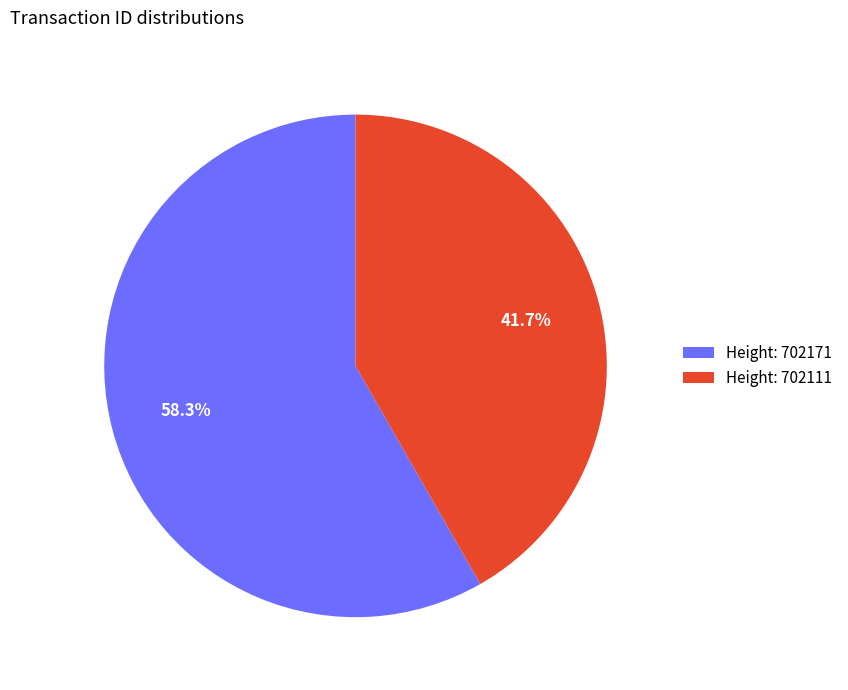

How many segments does this pie chart have?

2